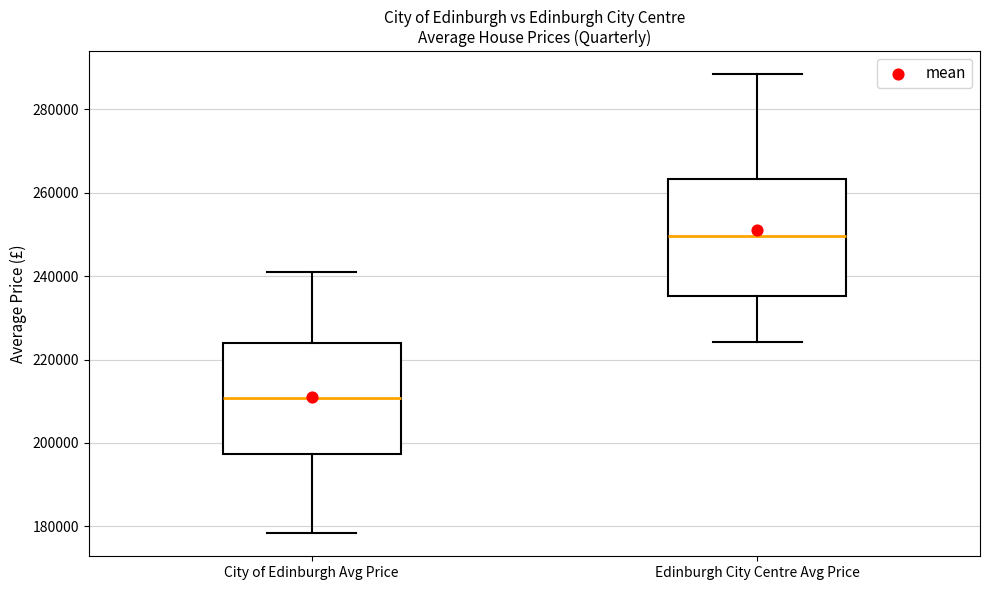

Reading left to right, transcribe this box plot: for each box, give where its median line is, the range the box spans, and where its two whiskers end, as read against the y-axis. The values are not printed on the chart, so give them approximately, as read against the axis.

City of Edinburgh Avg Price: median 210000, box 198000 to 224000, whiskers 178000 to 242000
Edinburgh City Centre Avg Price: median 250000, box 236000 to 264000, whiskers 224000 to 288000